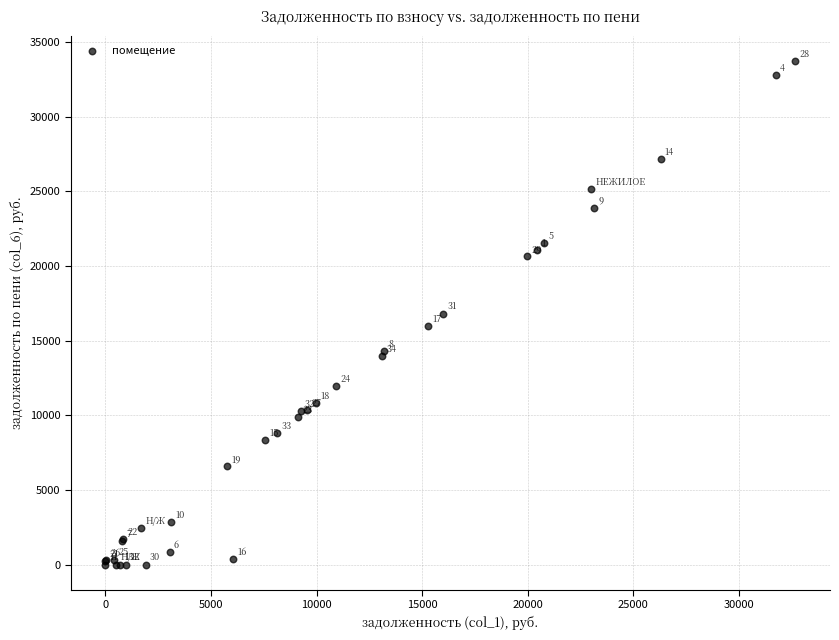

What Y value in the scatter plot is closest to 16859?

16803.5